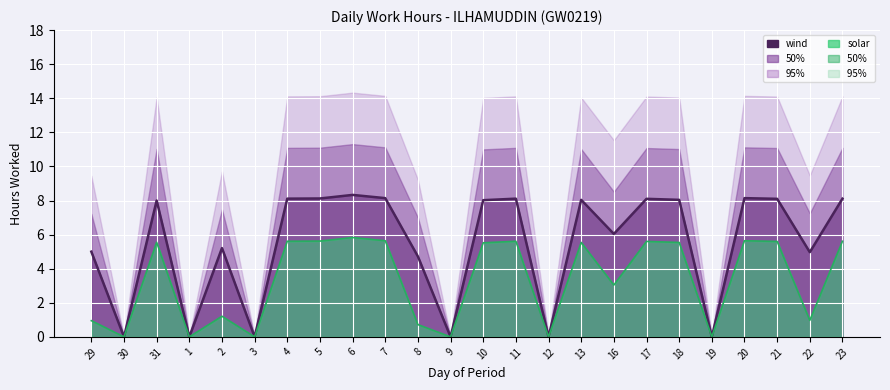

True or false: Low has a value of 0.0 at 30.

True